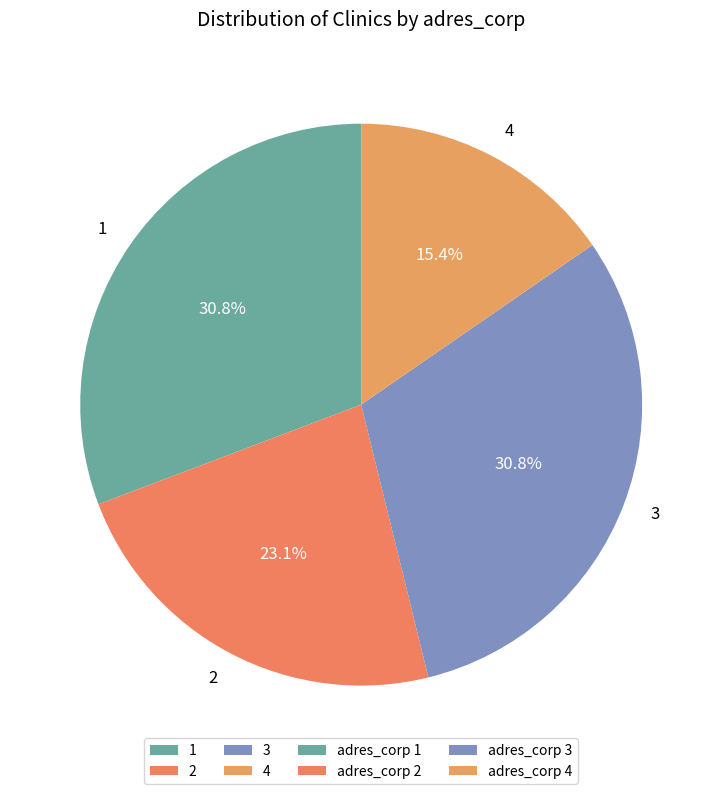

Is 1 the majority of the pie?

No